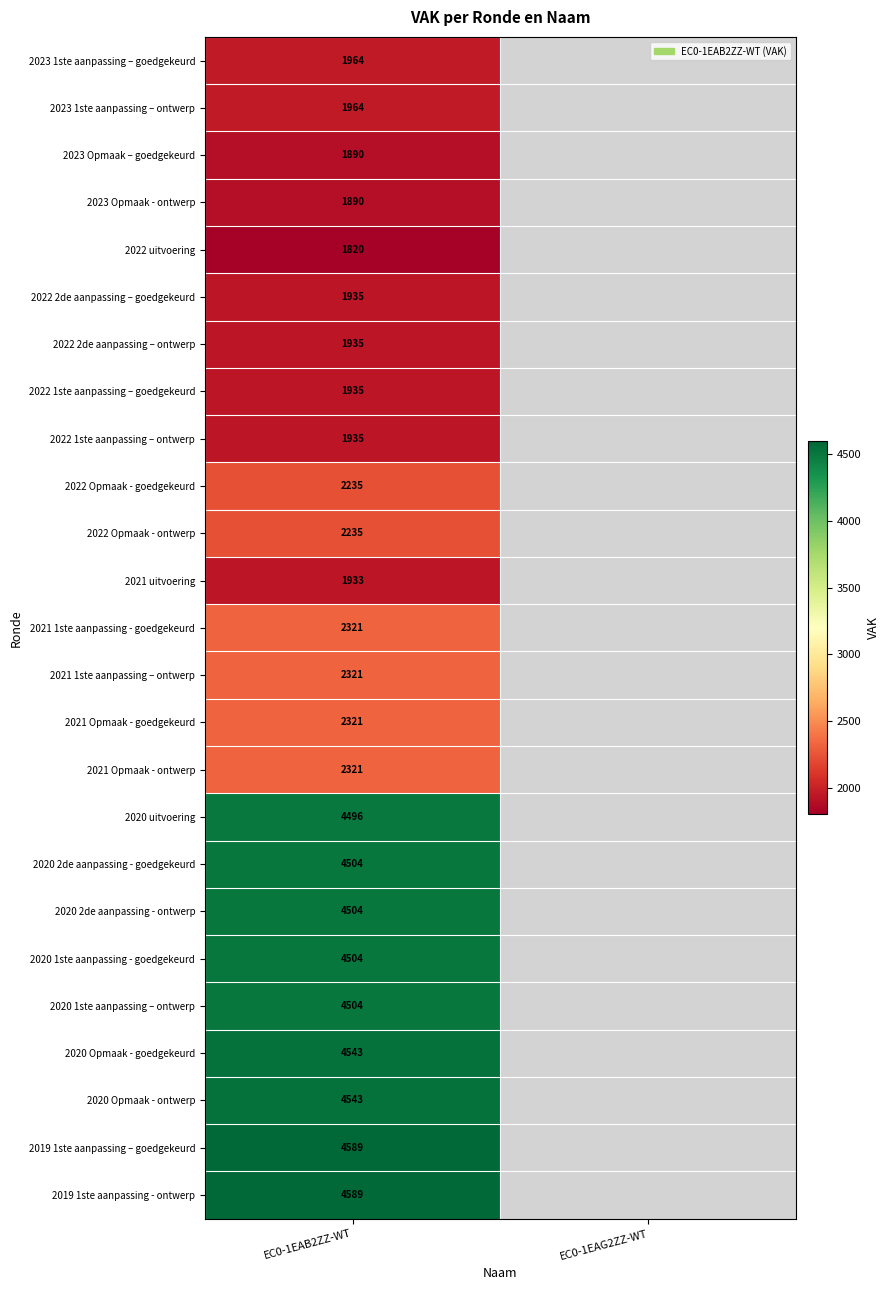

Is it true that 2022 Opmaak - goedgekeurd equals 2958 at EC0-1EAB2ZZ-WT?

False